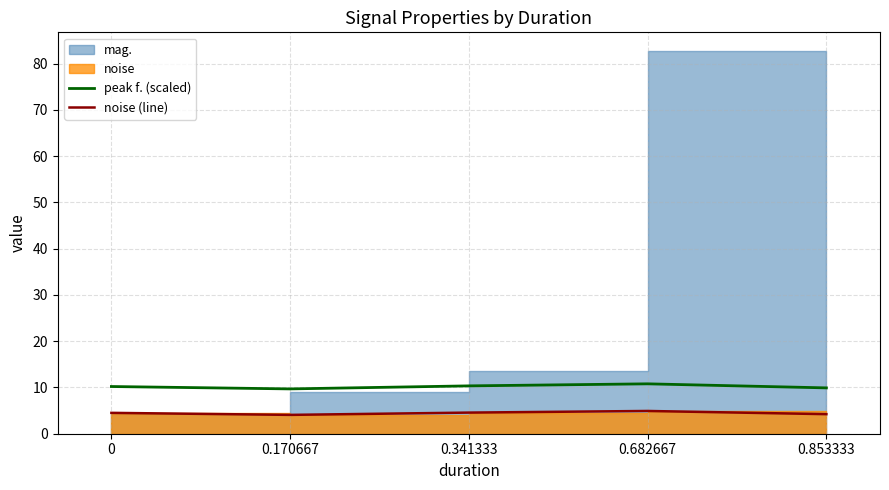

What is the highest value of the peak f. (scaled) series?

10.8